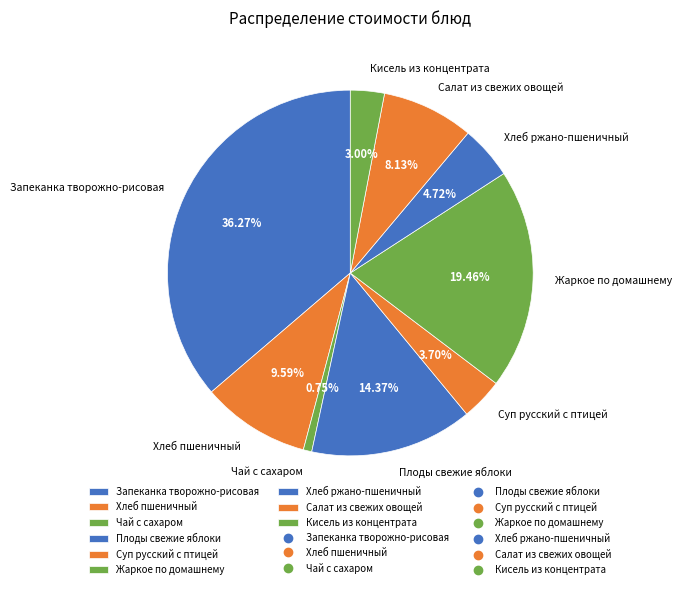

To the nearest percent, what portion does Кисель из концентрата represent?

3%